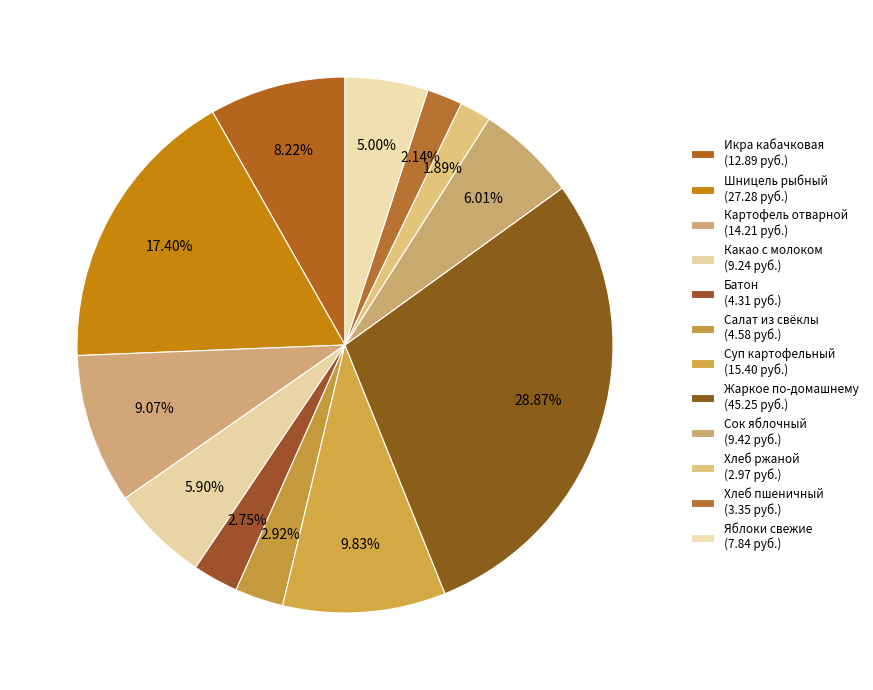

What is the total percentage of Суп картофельный and Сок яблочный?

15.8%